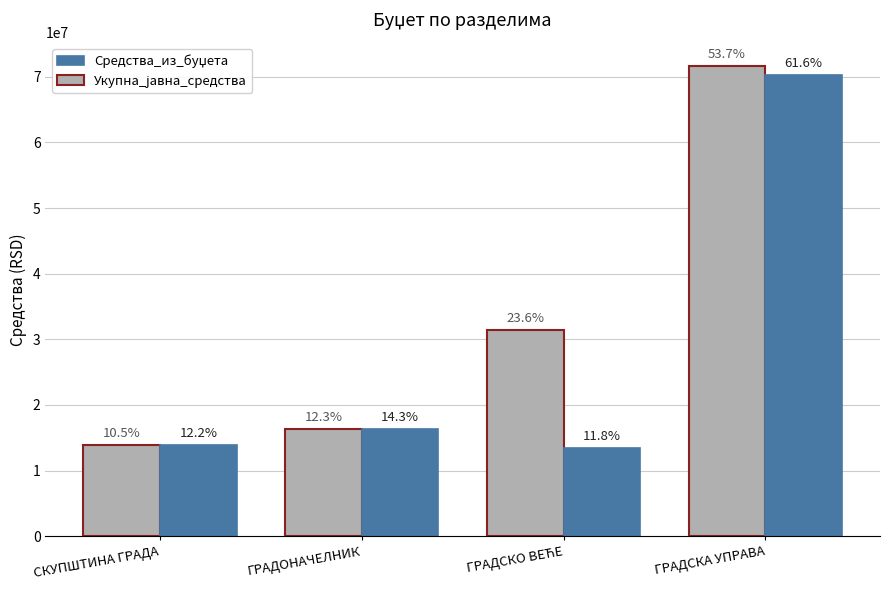

At ГРАДСКО ВЕЋЕ, list the series in order from smallest to largest.

Средства_из_буџета, Укупна_јавна_средства